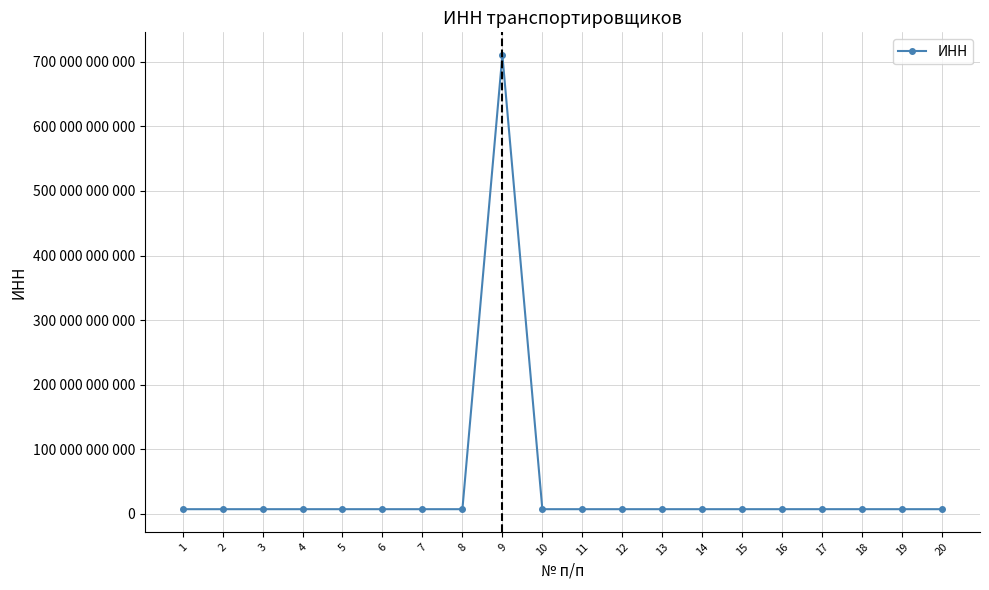

Does the chart have visible grid lines?

Yes